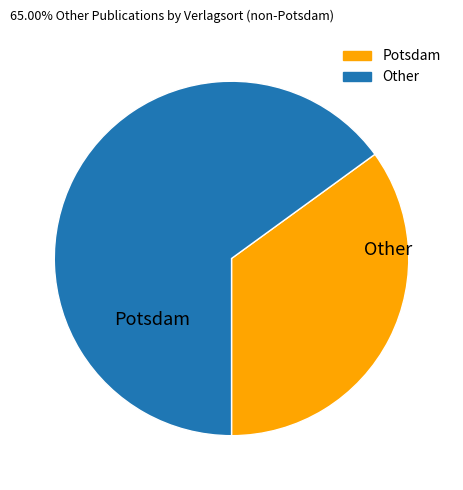

Does any single category account for the majority?

Yes